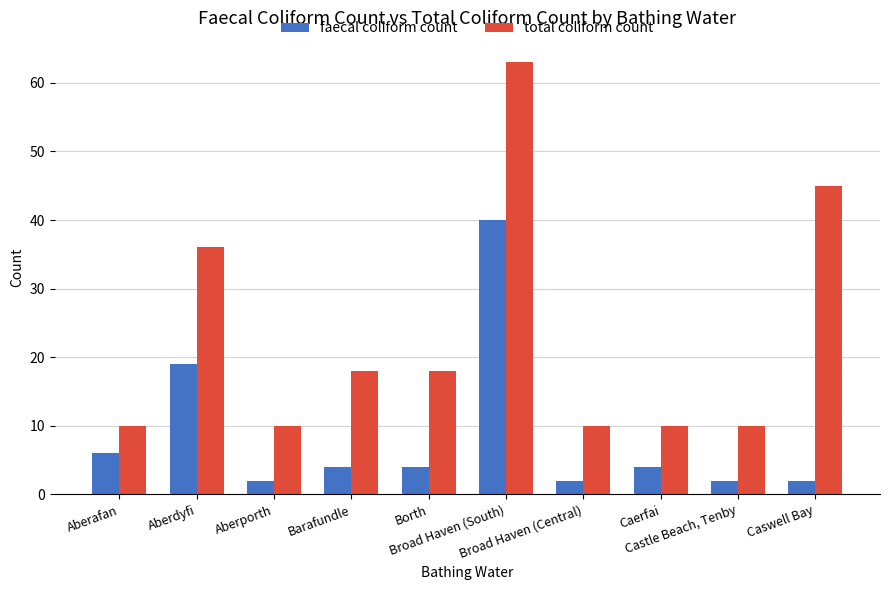

What are all the series names shown in the legend?

faecal coliform count, total coliform count